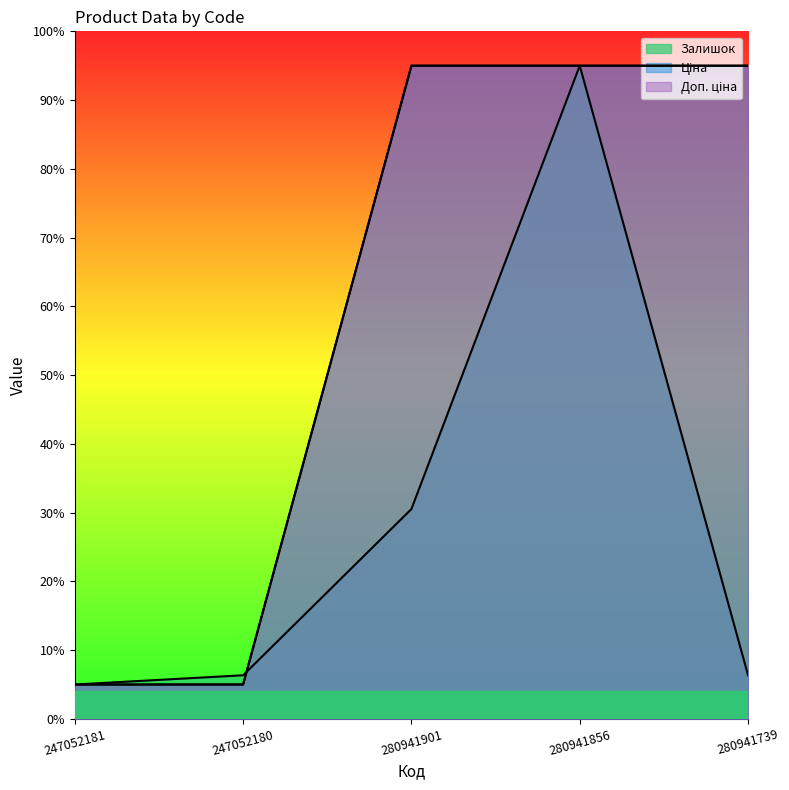

What is the difference between the maximum and minimum values in the Доп. ціна series?

90.0